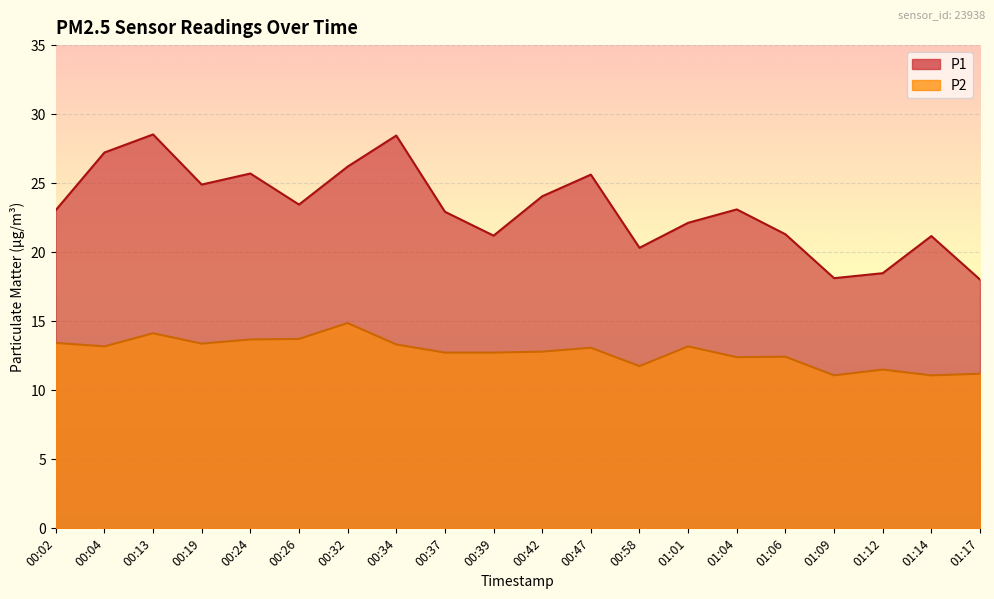

List the series in order of their overall mean, lowest first.

P2, P1